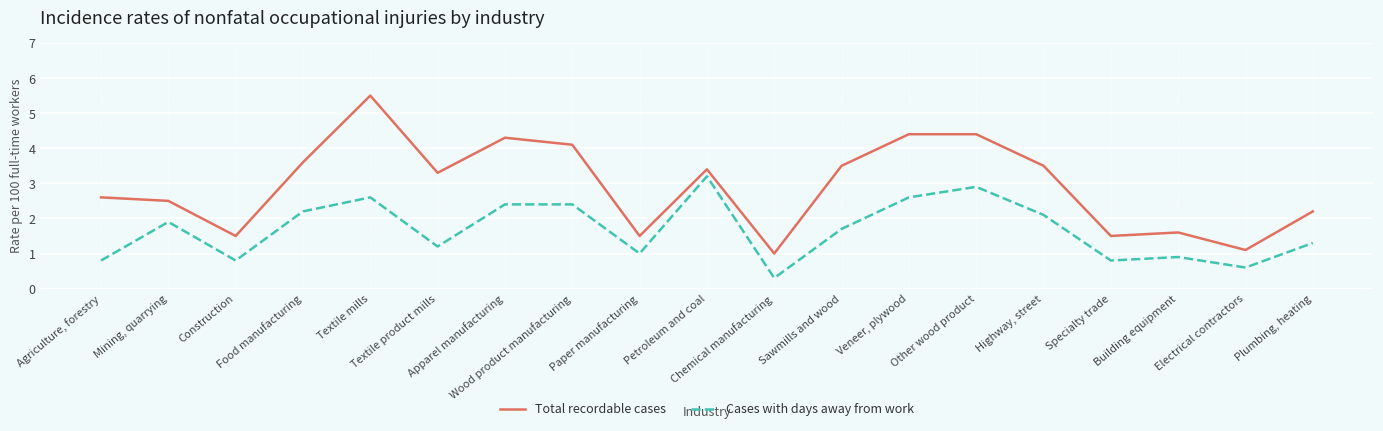

In Total recordable cases, how many points are lower than both neighbors (excluding endpoints)?

6